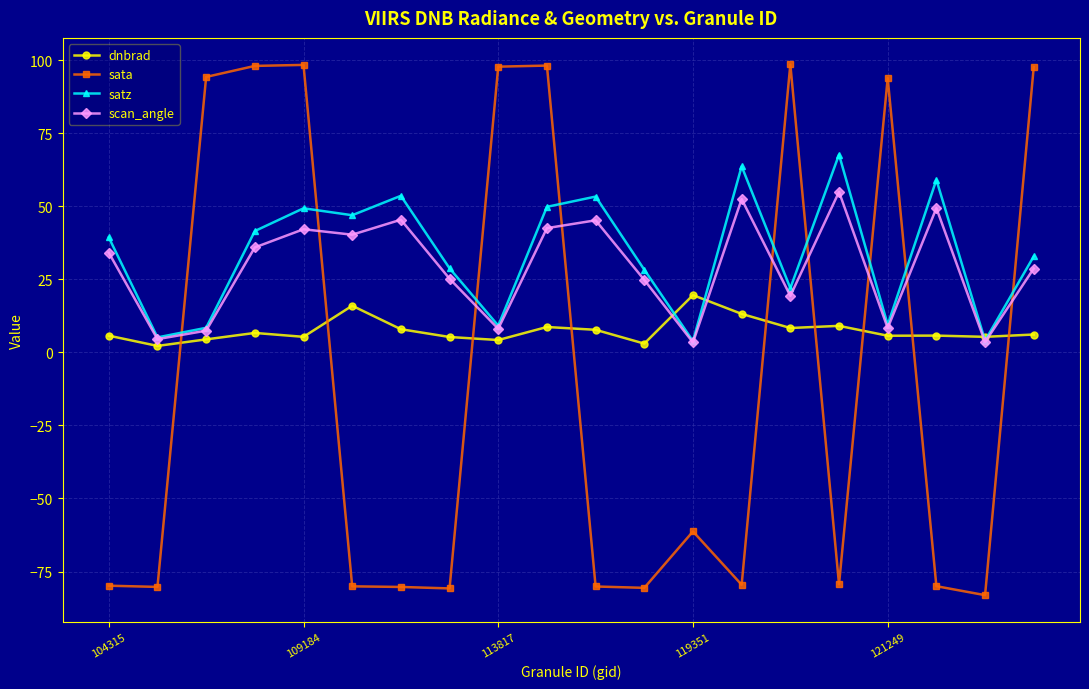

What is the minimum value shown in the chart?

-83.1